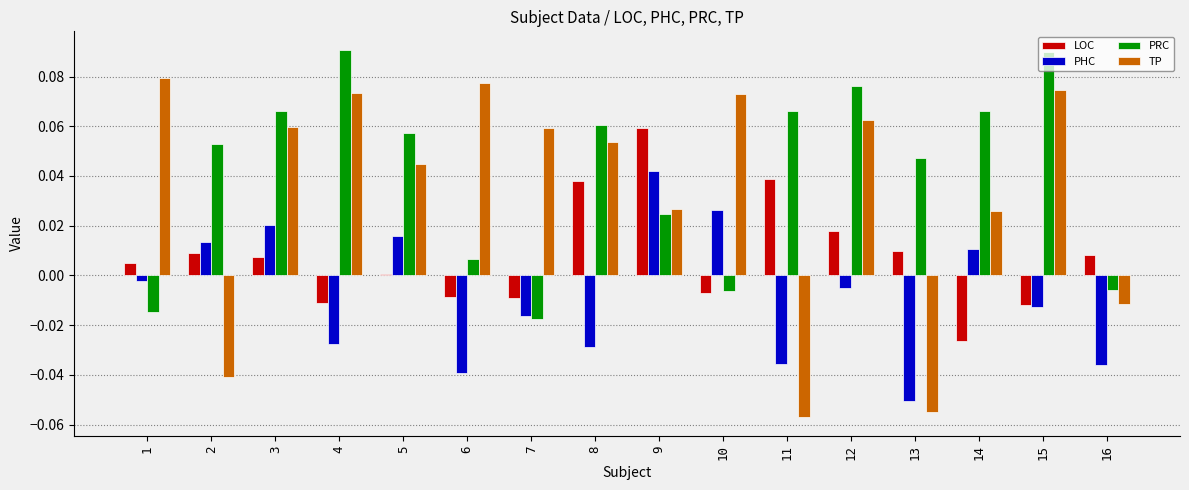

Which category has the lowest value in the PHC series?

13